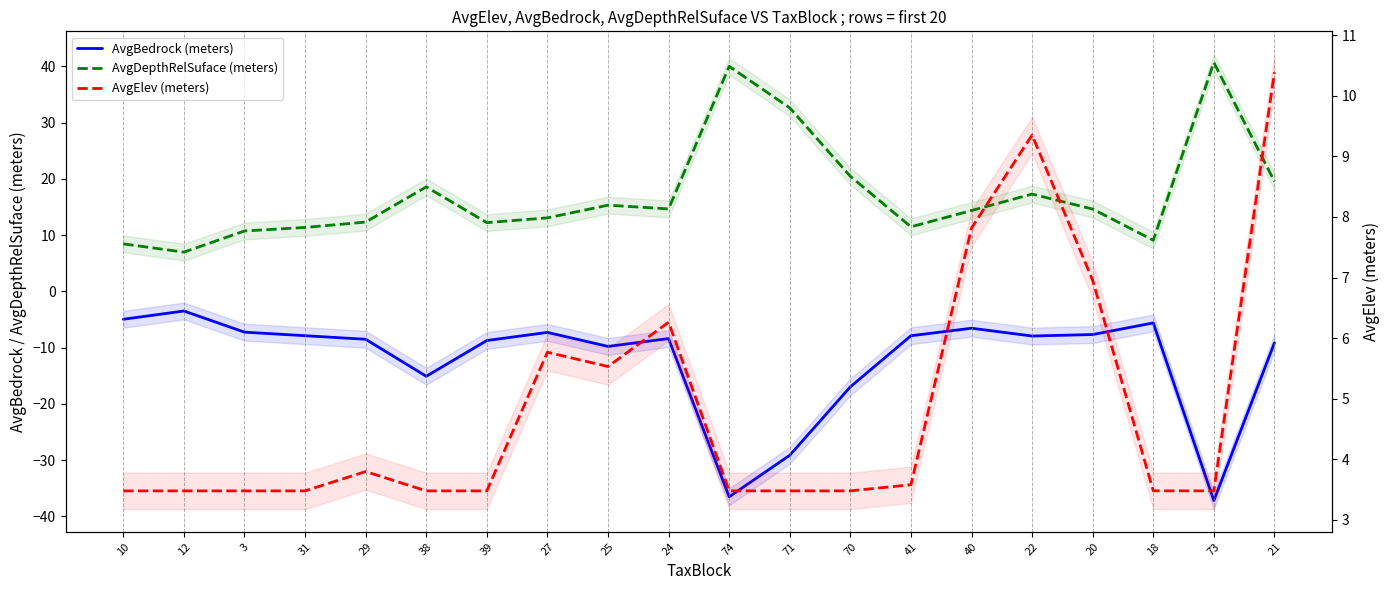

What is the sum of all AvgDepthRelSuface (meters) values?

343.9